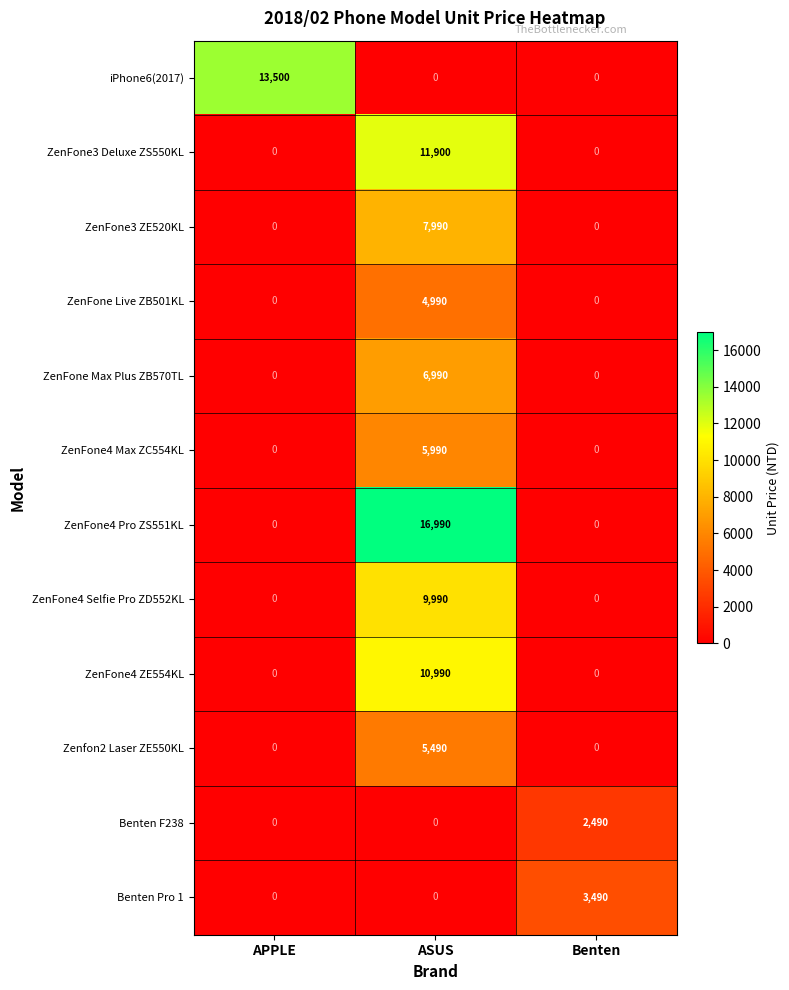

What is the greatest value displayed?

16990